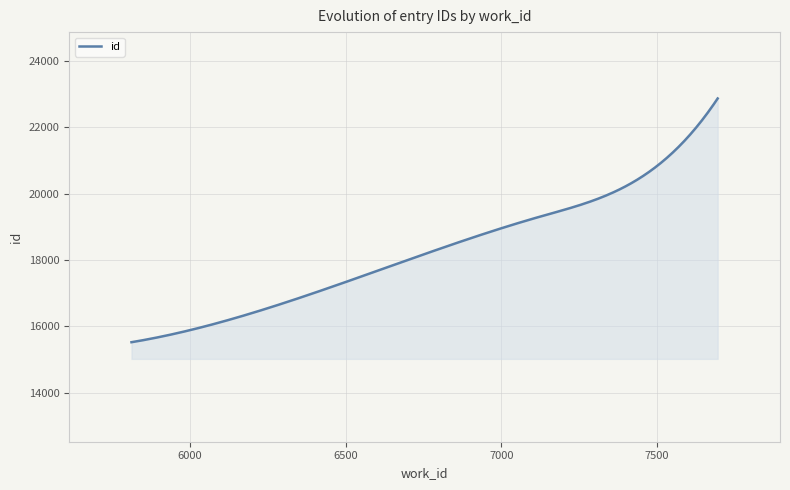

What is the maximum value shown in the chart?

22874.5